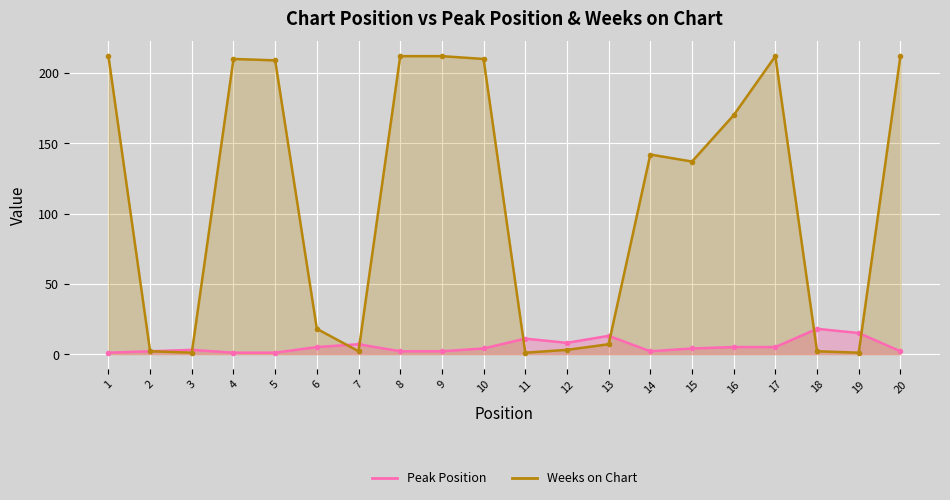

Where does the Weeks on Chart series first go above 142?

1